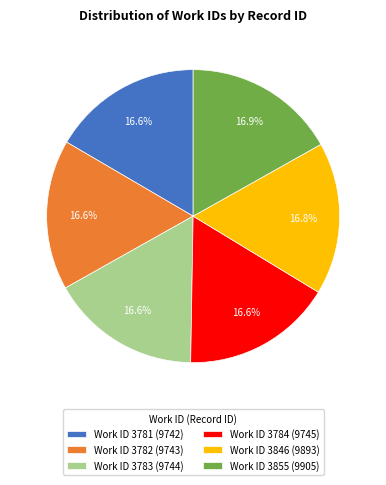

What is the ratio of the value at Work ID 3846 (9893) to the value at Work ID 3783 (9744)?

1.0